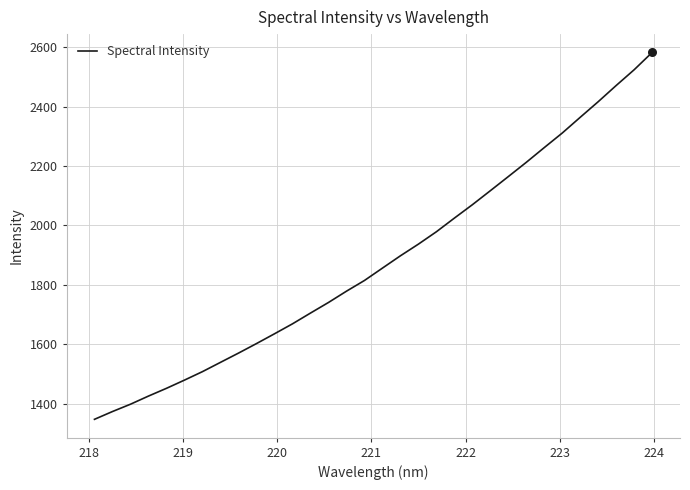

What is the difference between the maximum and minimum values?

1234.7